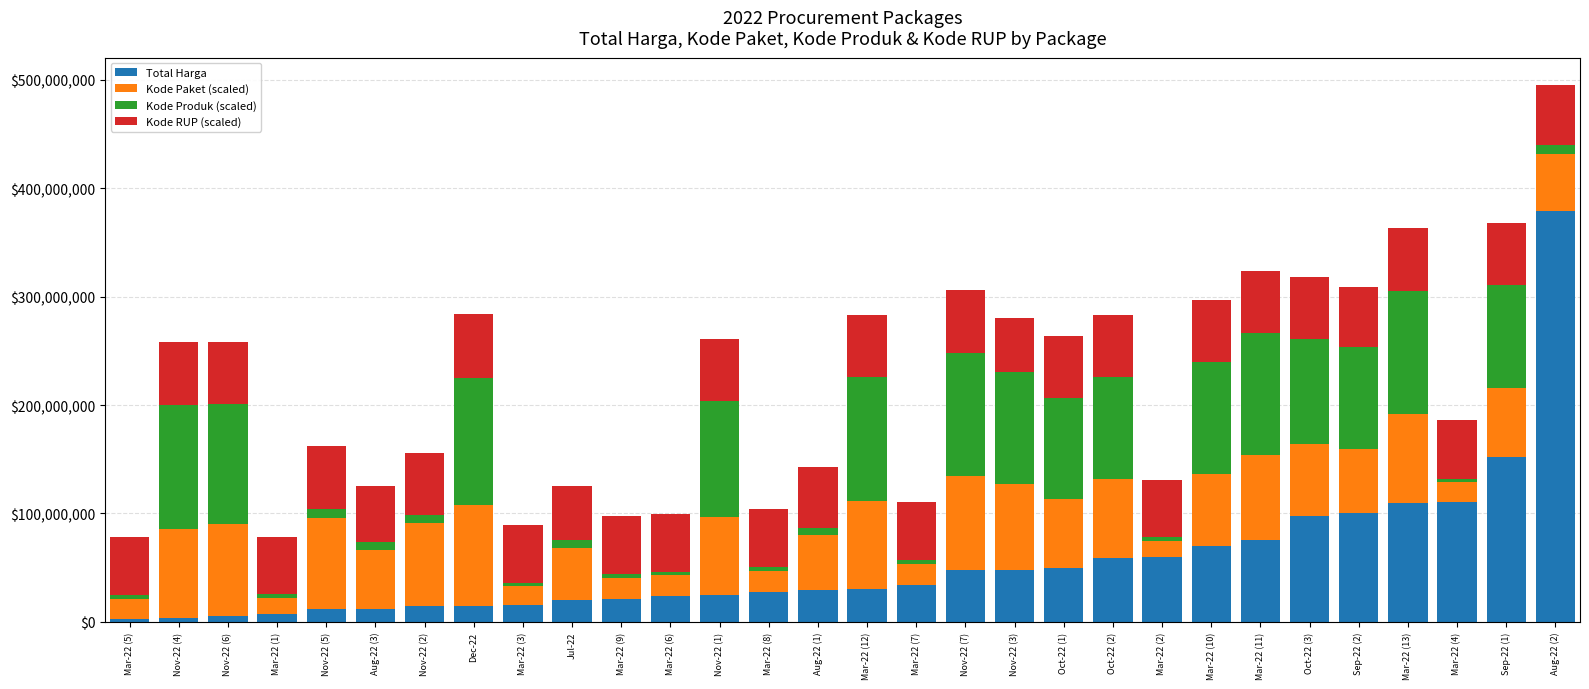

How many data points does each series have?

30